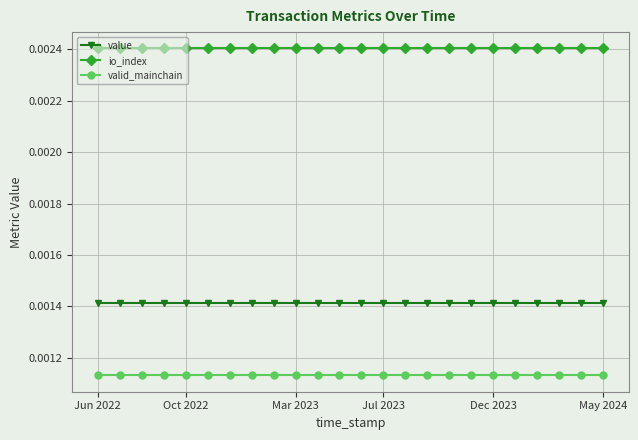

What are all the series names shown in the legend?

value, io_index, valid_mainchain